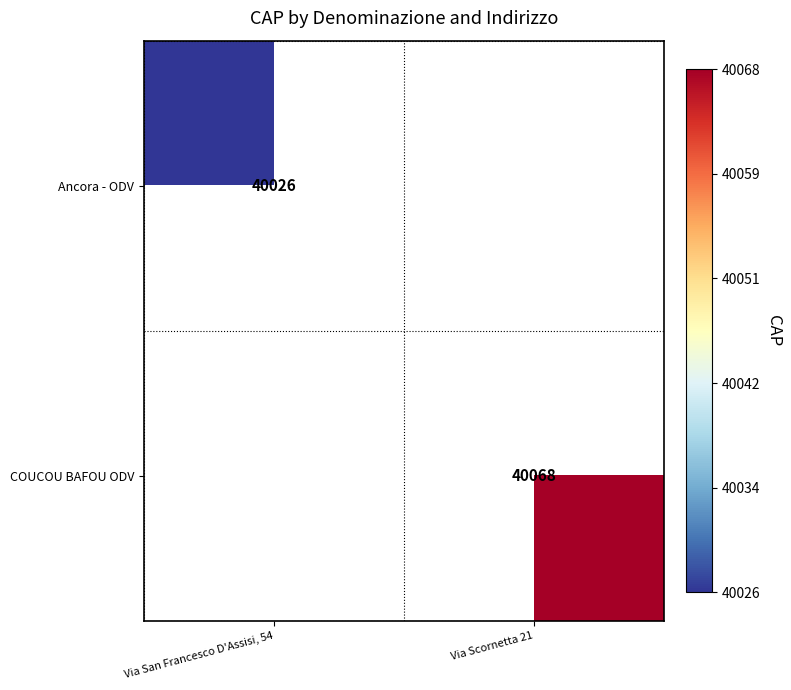

Is the value of Ancora - ODV at Via San Francesco D'Assisi, 54 greater than the value of COUCOU BAFOU ODV at Via Scornetta 21?

No